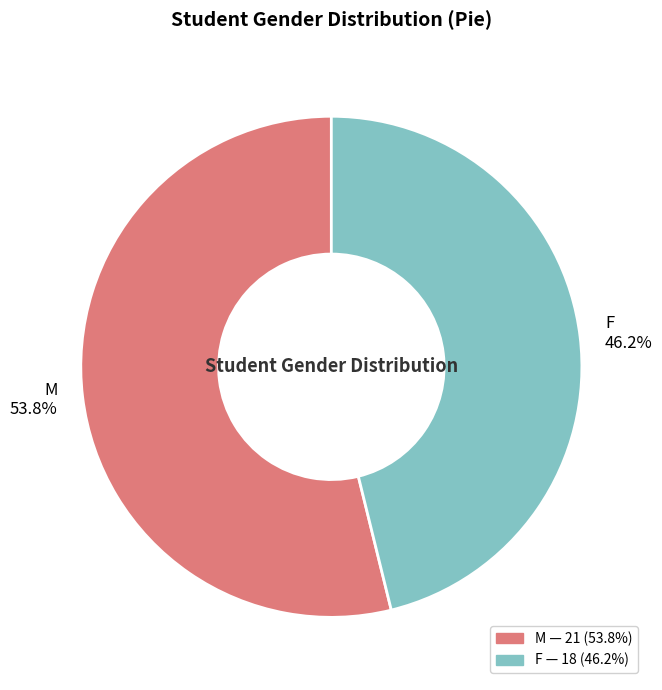

How many slices are in this pie chart?

2